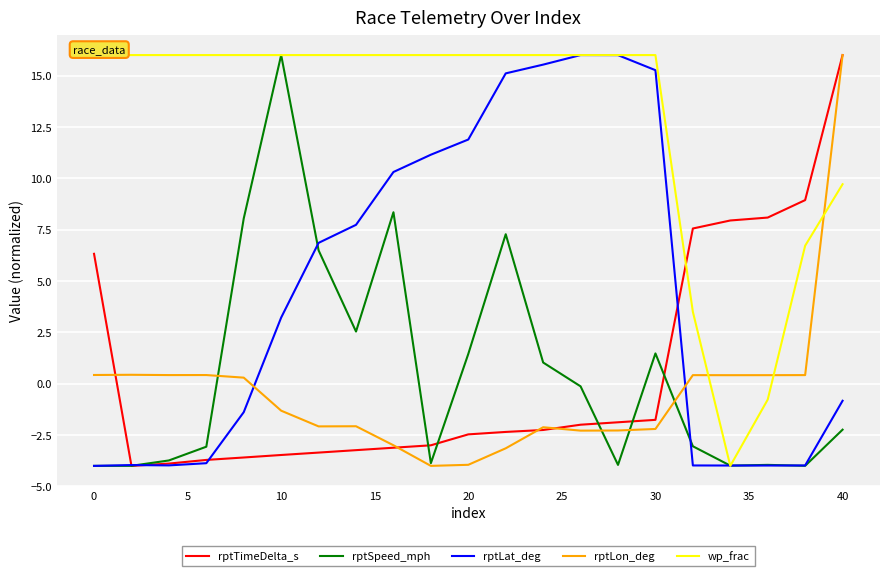

What is the maximum value for rptLat_deg?

16.0